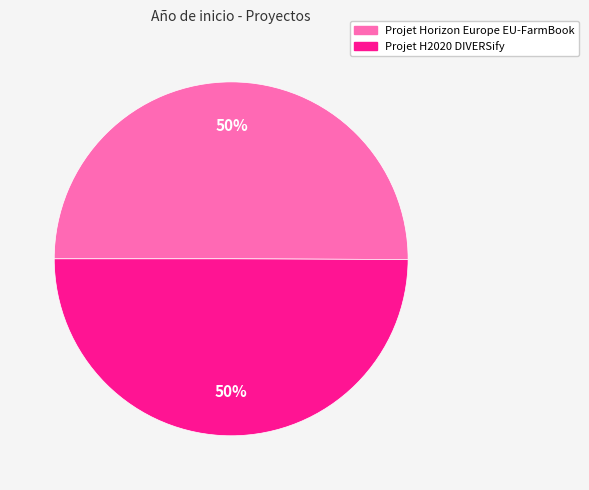

To the nearest percent, what portion does Projet Horizon Europe EU-FarmBook represent?

50%